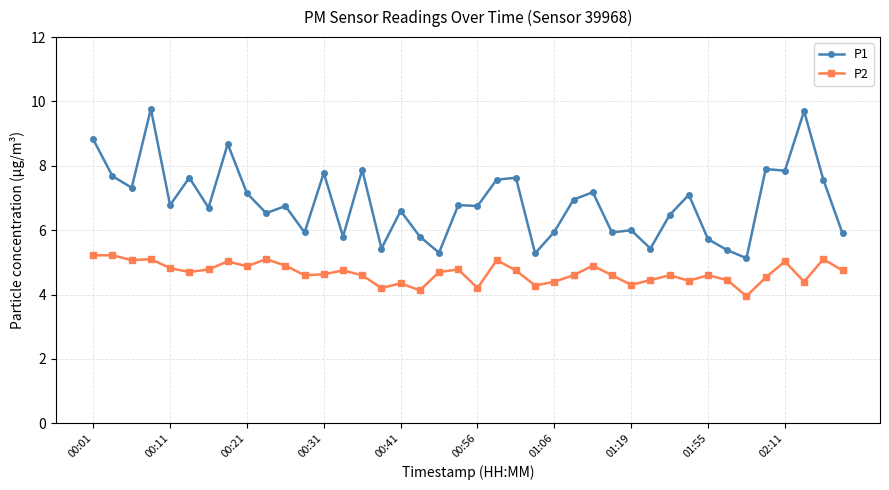

What is the minimum value shown in the chart?

4.0